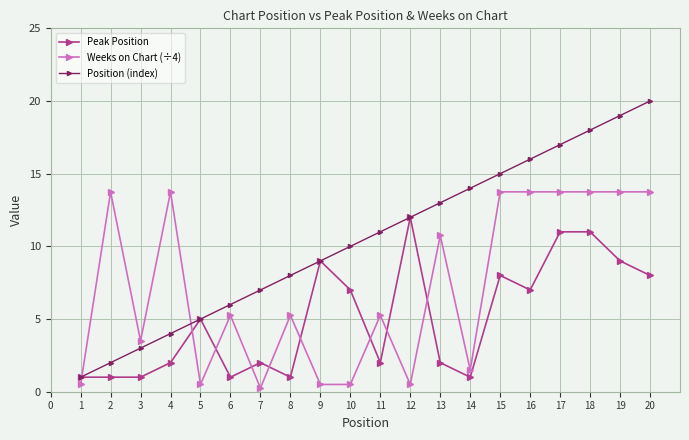

At which category is the sum across all series the highest?

18